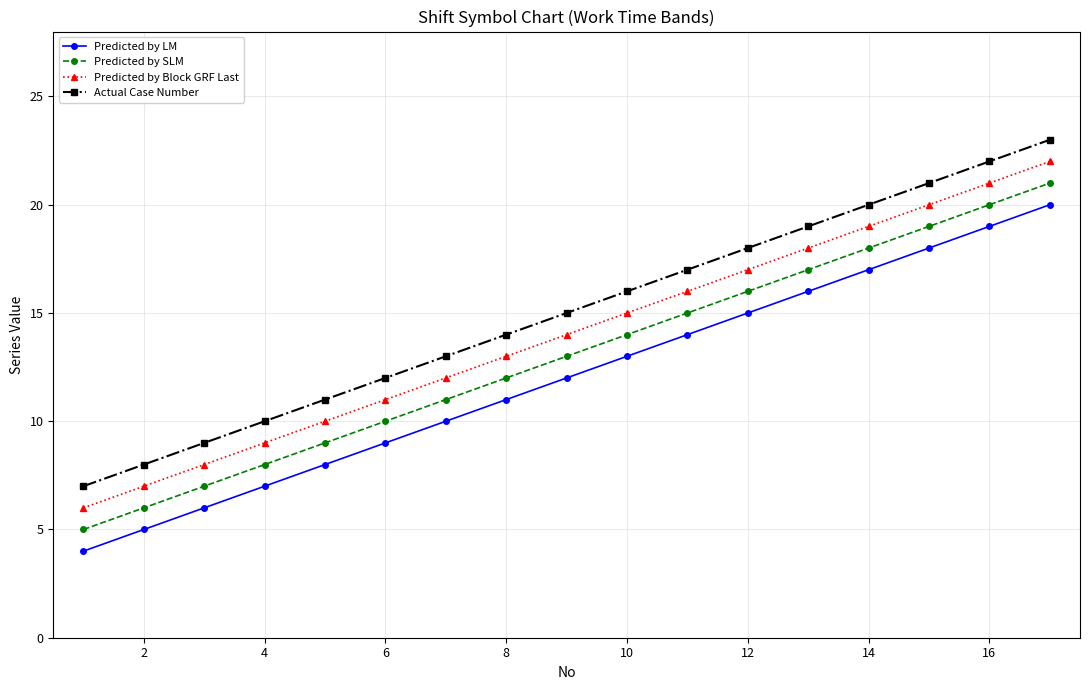

Which series has the largest total across all categories?

Actual Case Number